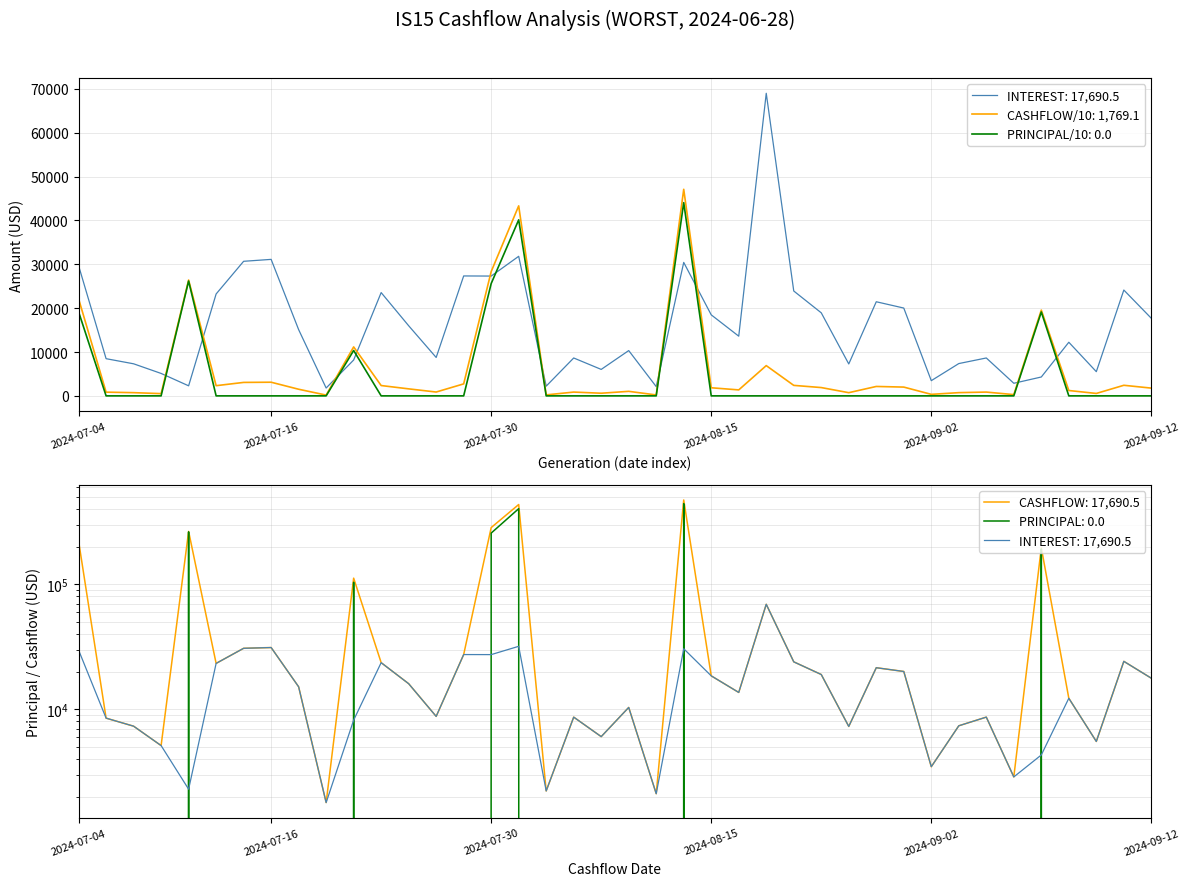

What are all the series names shown in the legend?

INTEREST, PRINCIPAL, CASHFLOW